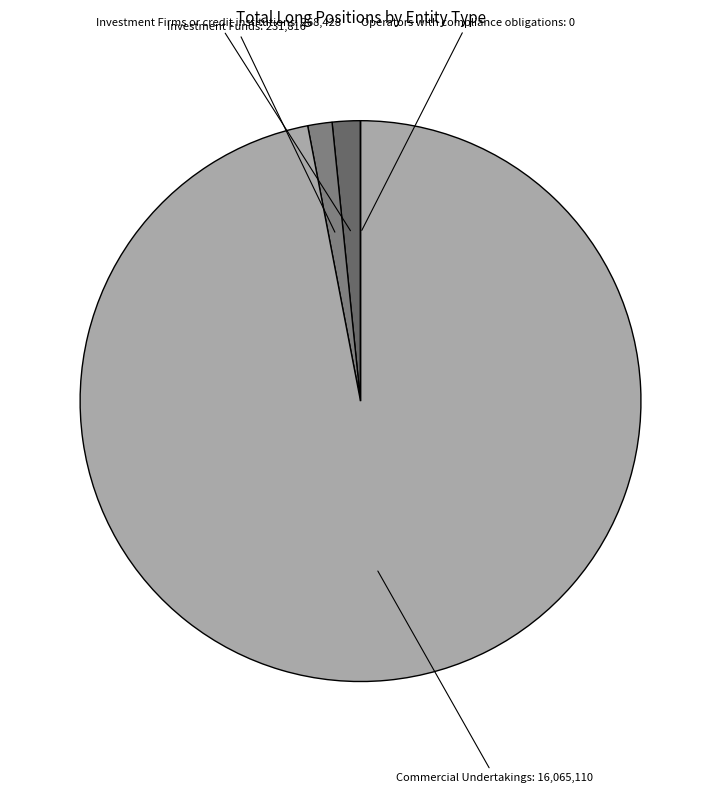

Count the number of slices in the pie.

4